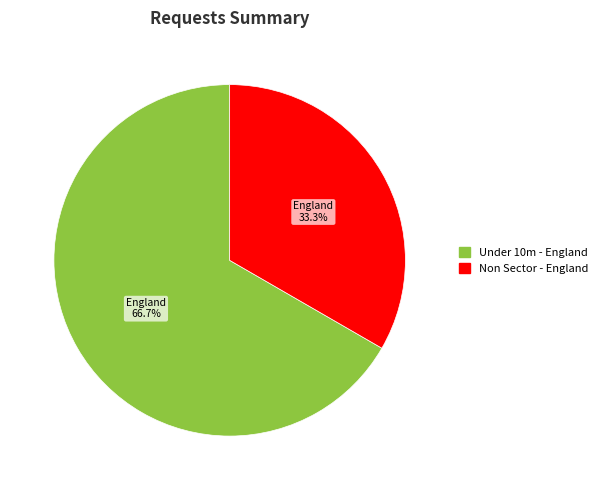

Is there a majority slice in this chart?

Yes